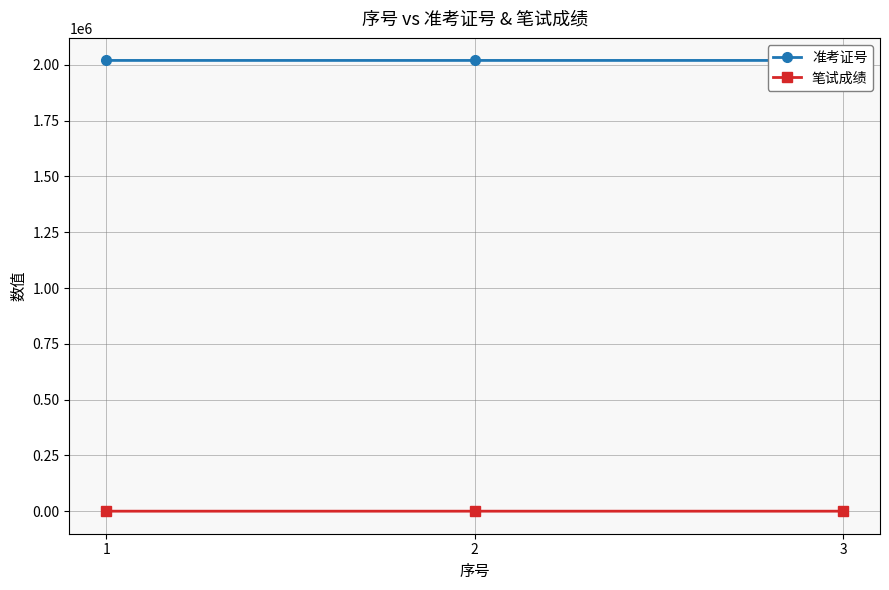

How many data points does each series have?

3